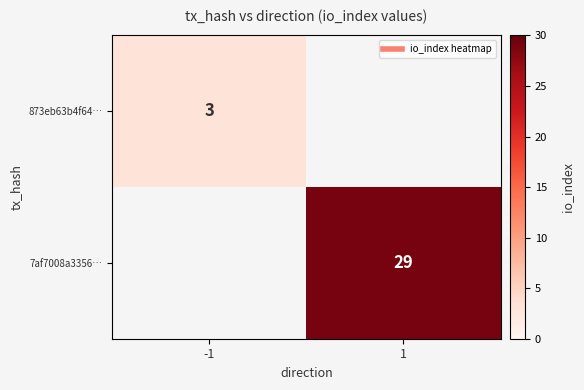

At which category is the sum across all series the highest?

1